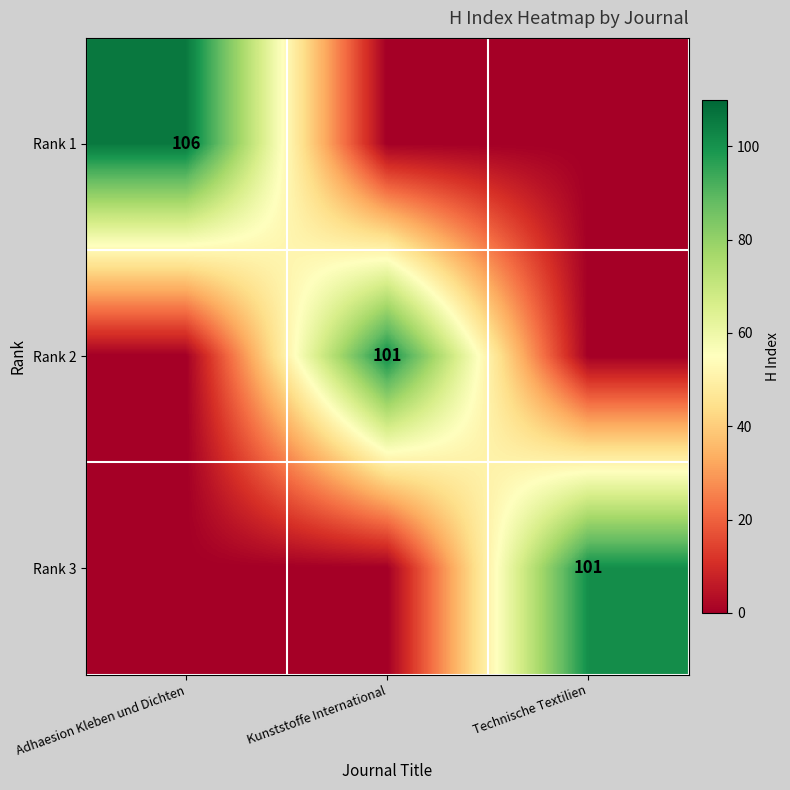

The value of Rank 1 at Adhaesion Kleben und Dichten is 106. True or false?

True